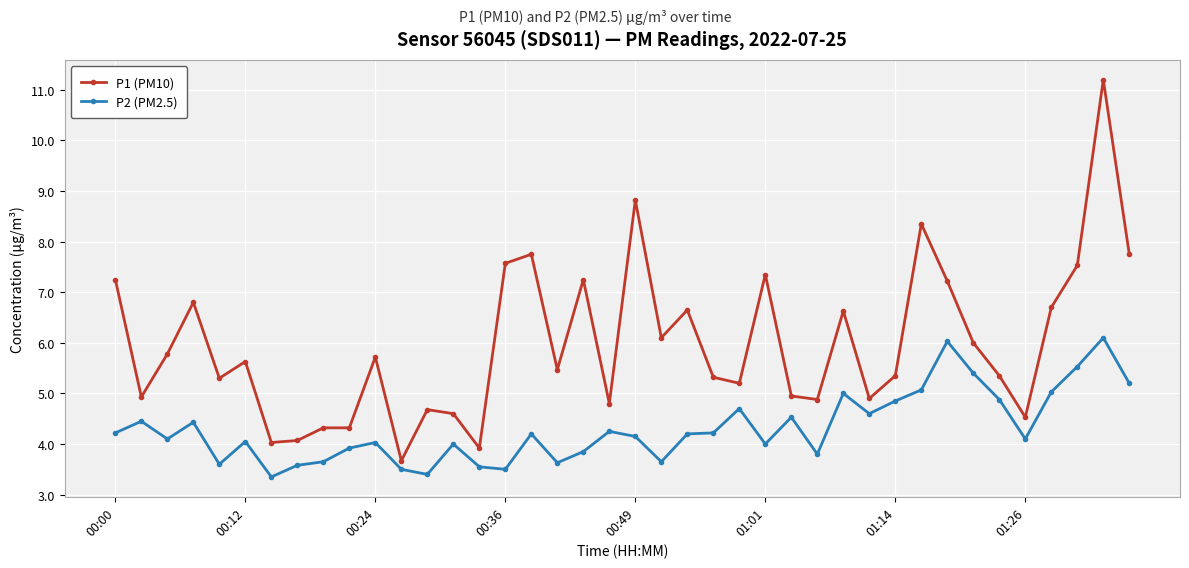

True or false: P2 (PM2.5) and P1 (PM10) intersect in this chart.

False